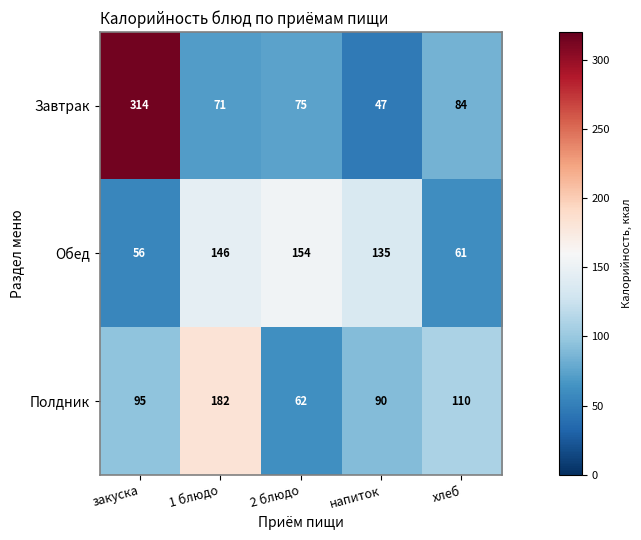

Rank the categories by Обед value from lowest to highest.

закуска, хлеб, напиток, 1 блюдо, 2 блюдо